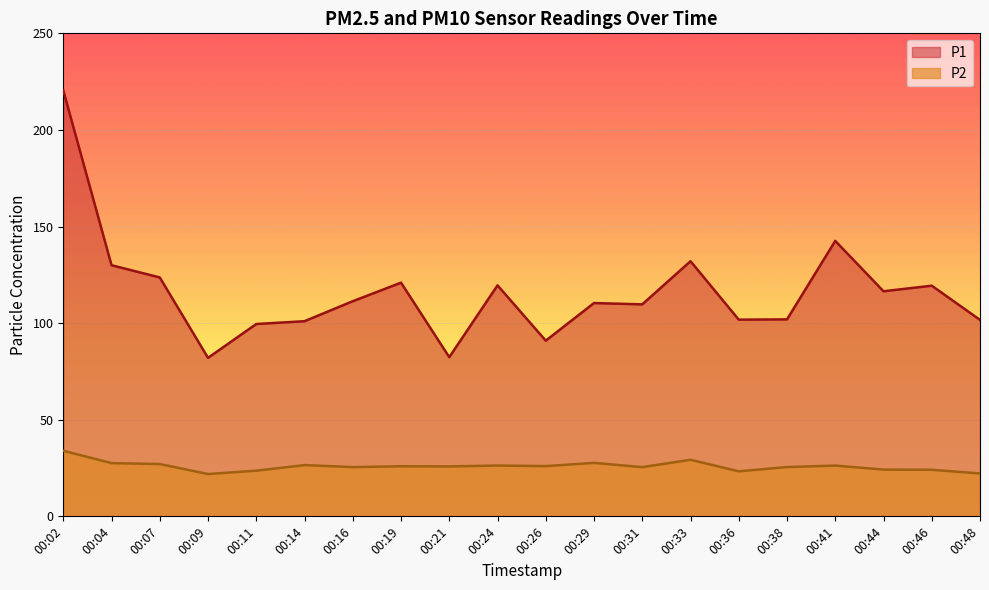

Where is the first local maximum for P2?

00:14